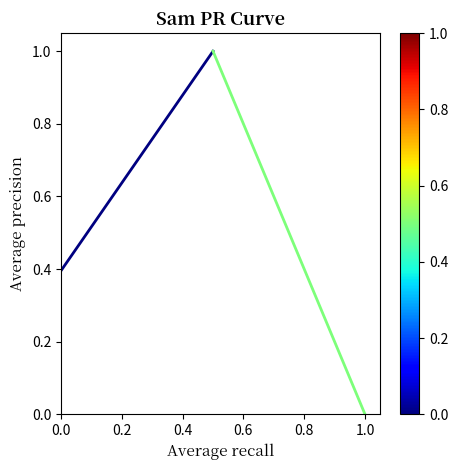

What is the value of the 2nd point from the left?

1.0